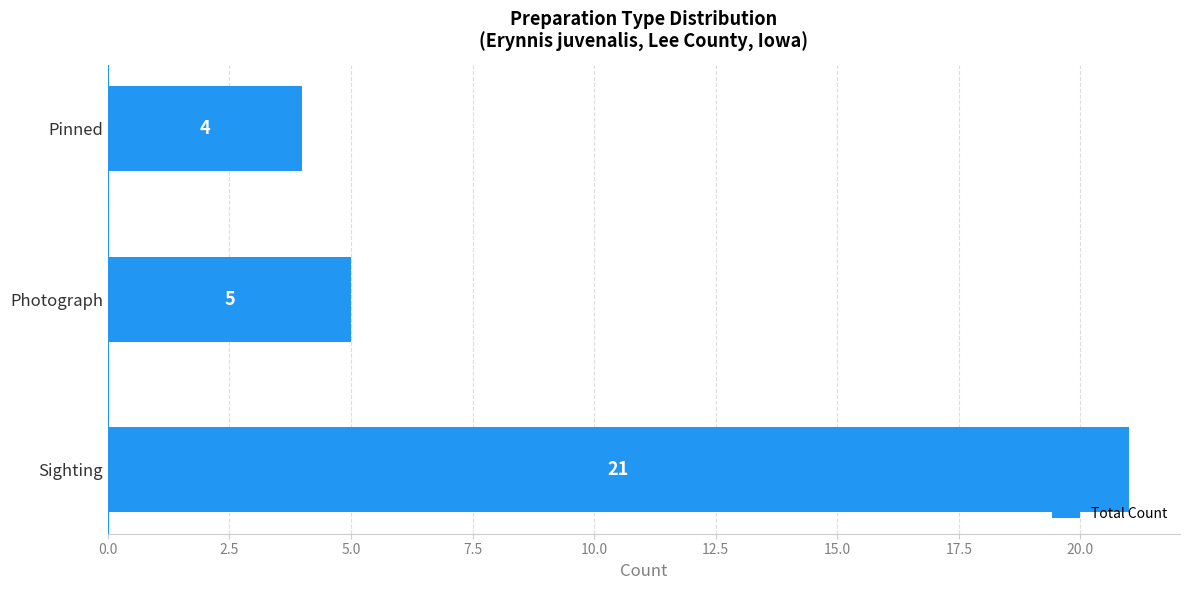

Between Sighting and Pinned, which is larger?

Sighting